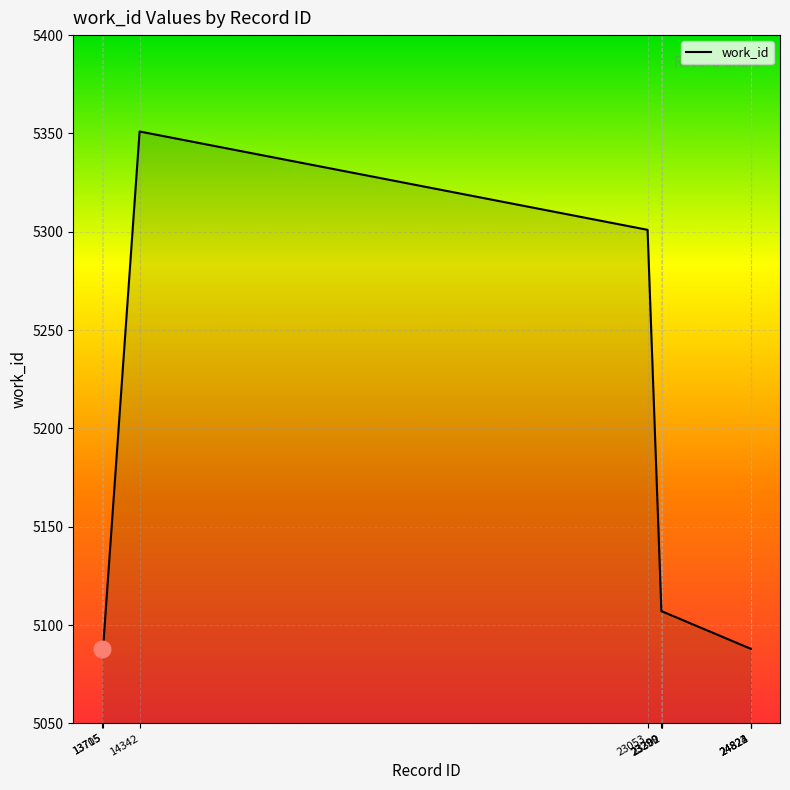

What is the minimum value shown in the chart?

5088